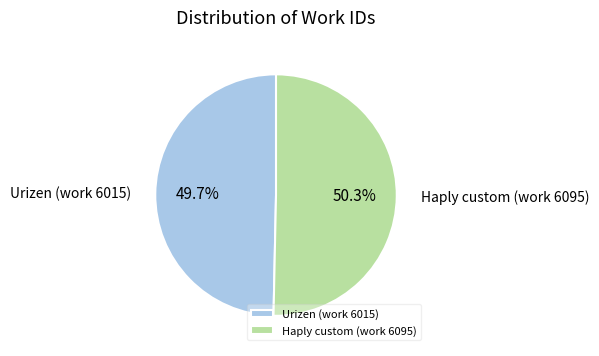

Count the number of slices in the pie.

2